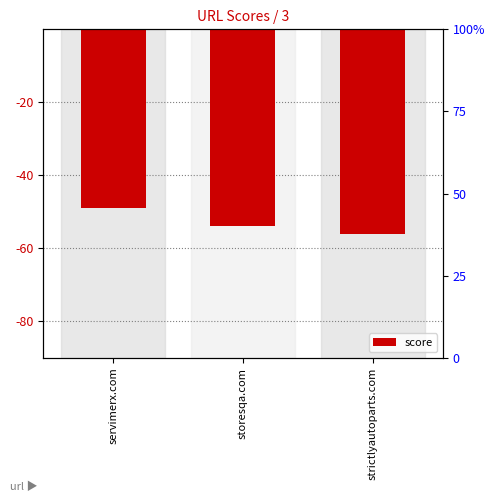

What is the label of the 1st bar from the left?

servimerx.com